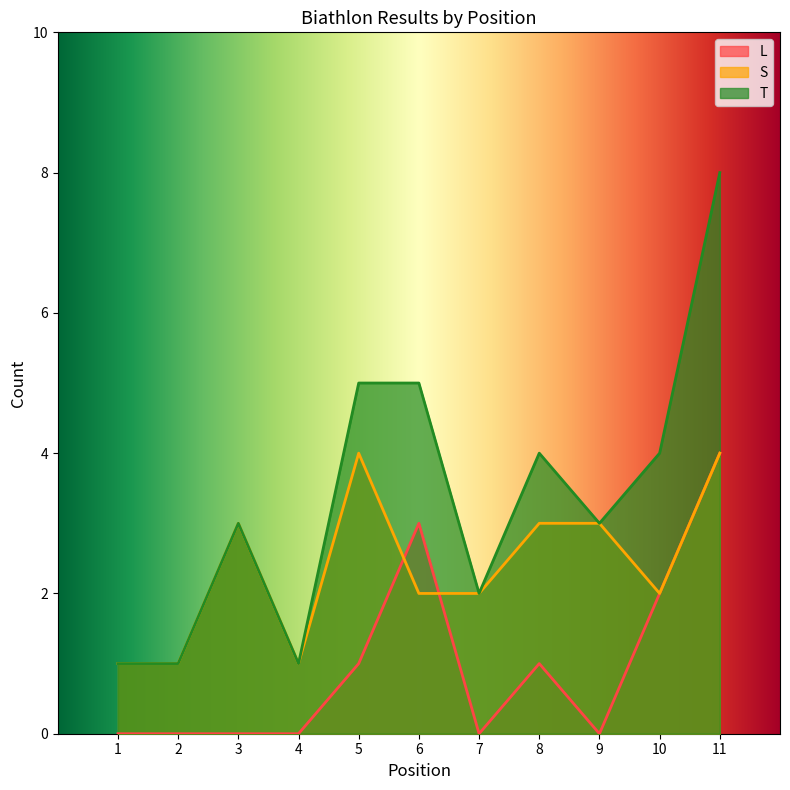

True or false: L has more than 2 points higher than both neighbors.

False